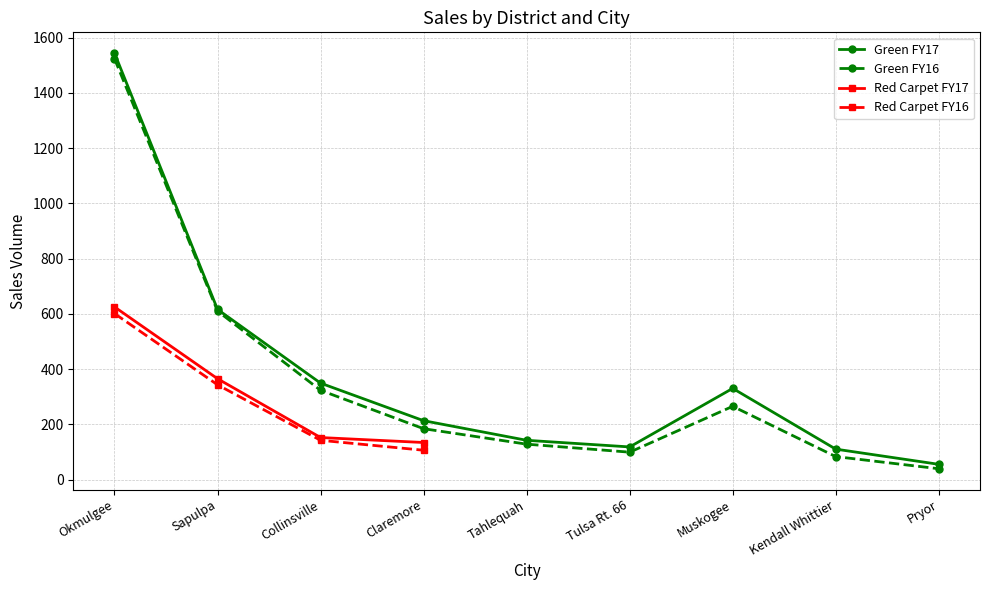

Which series changed the most between Sapulpa and Collinsville?

Green FY16